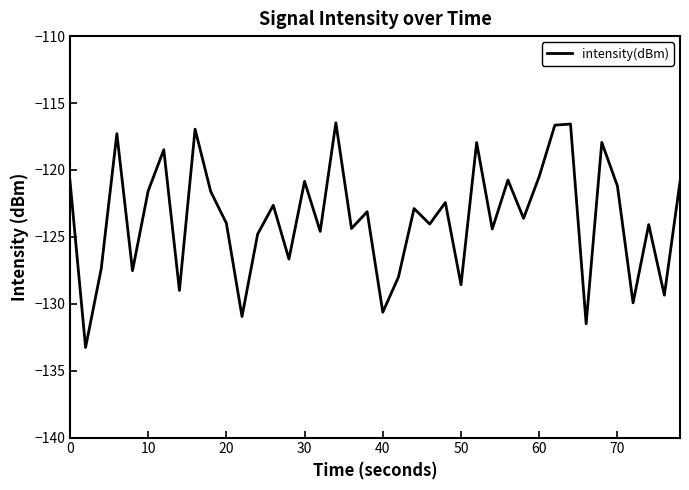

What is the difference between the maximum and minimum values?

16.8